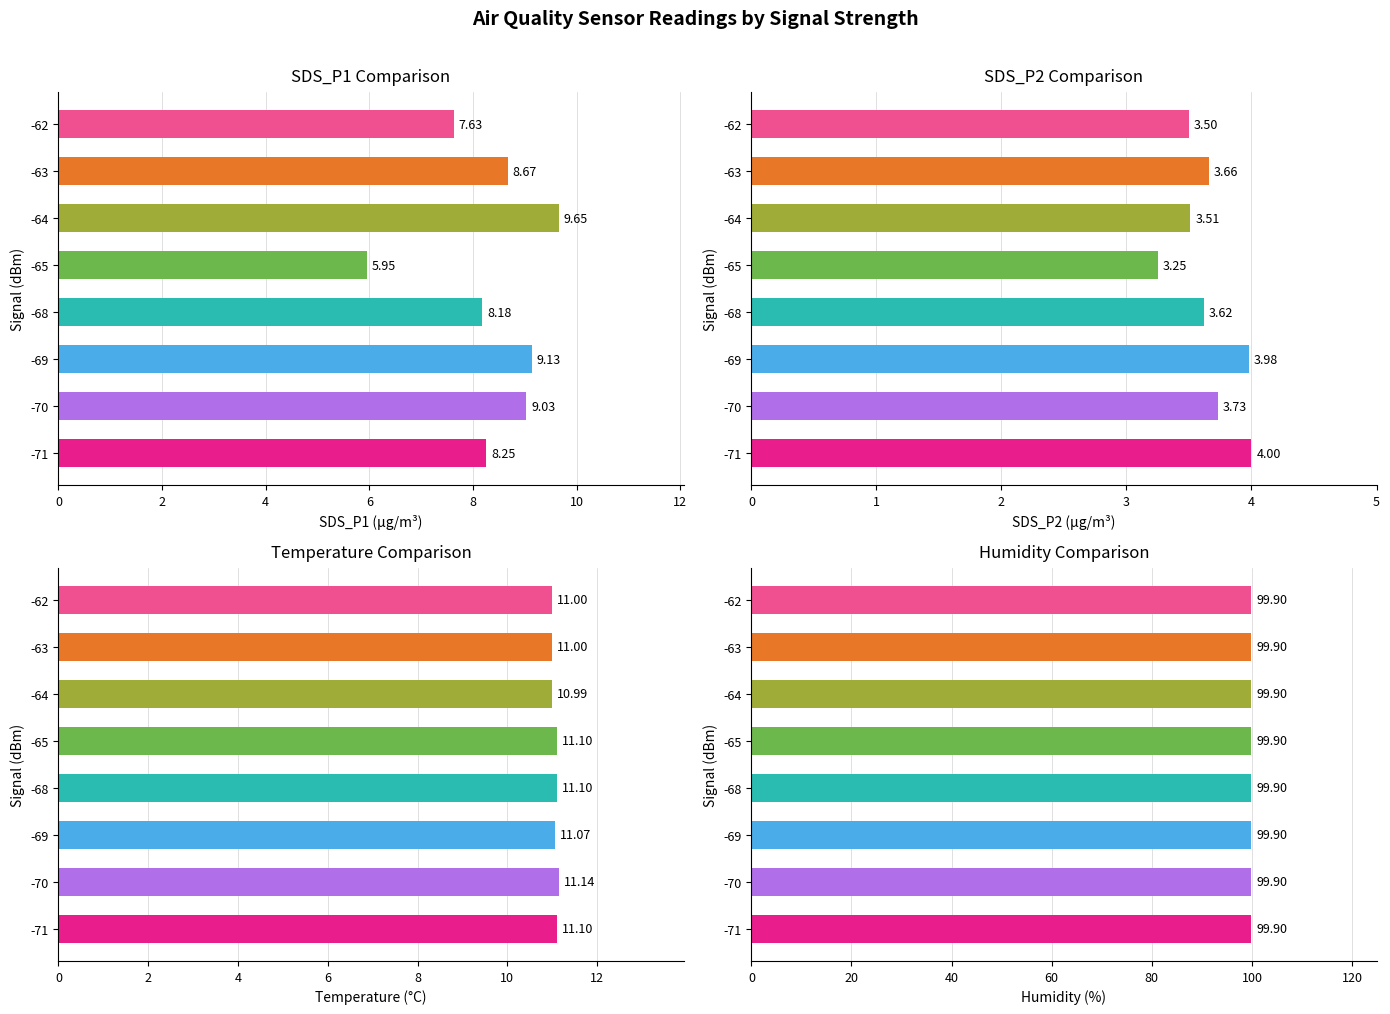

Does the chart contain any negative values?

No